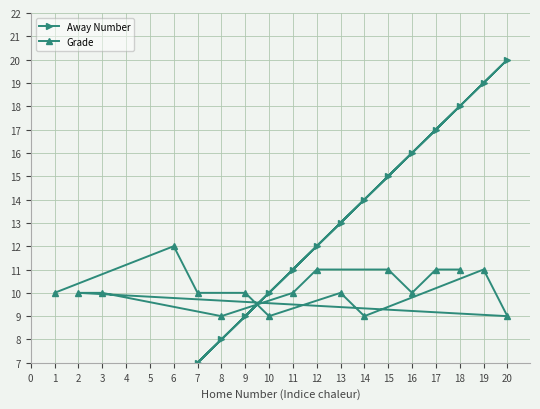

Which series has the largest total across all categories?

Away Number